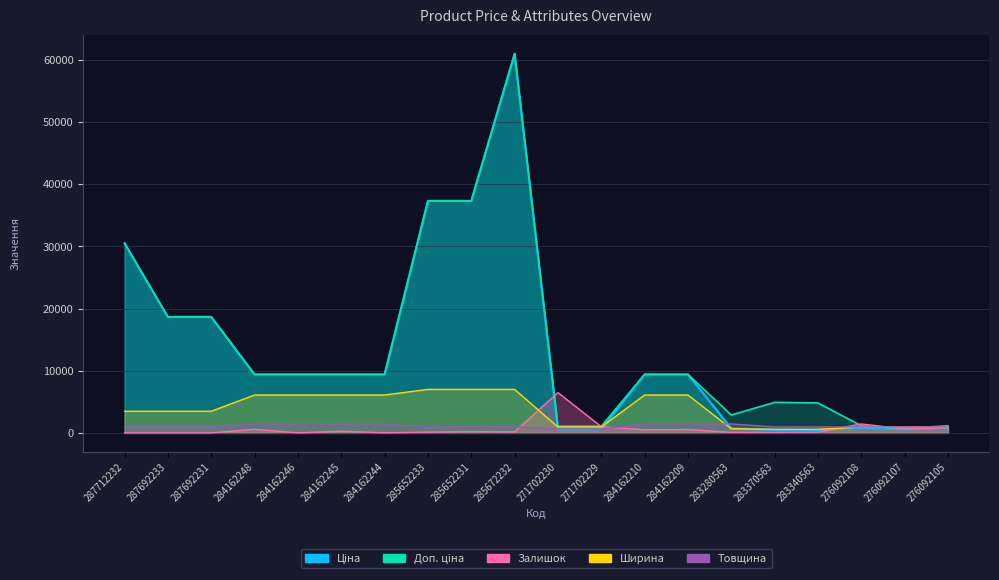

True or false: Залишок has a value of 500.0 at 284162210.

True